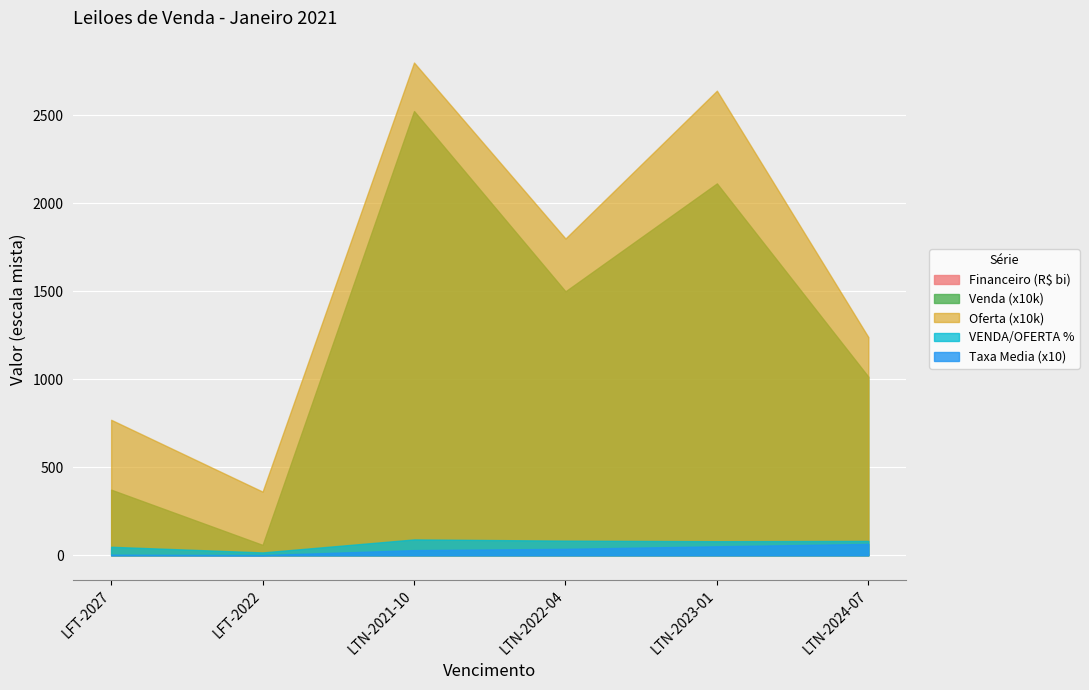

Between LFT-2022 and LTN-2022-04, which series saw the biggest shift?

Venda (x10k)